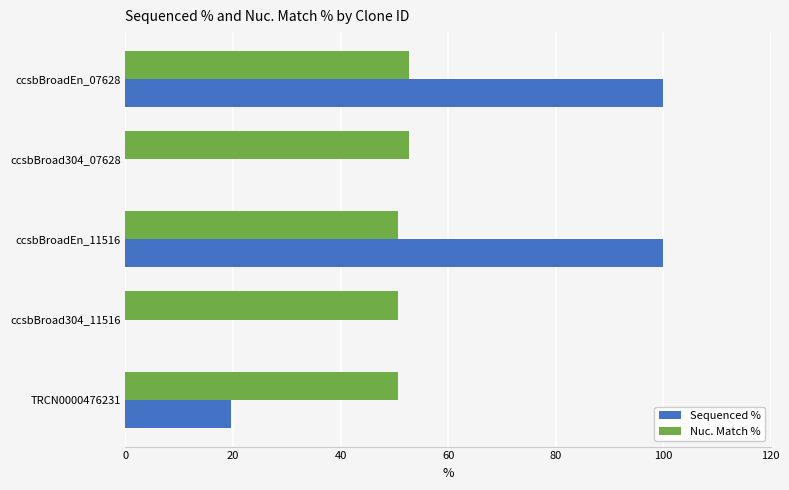

What is the sum of the Sequenced % values at TRCN0000476231 and ccsbBroadEn_11516?

119.6